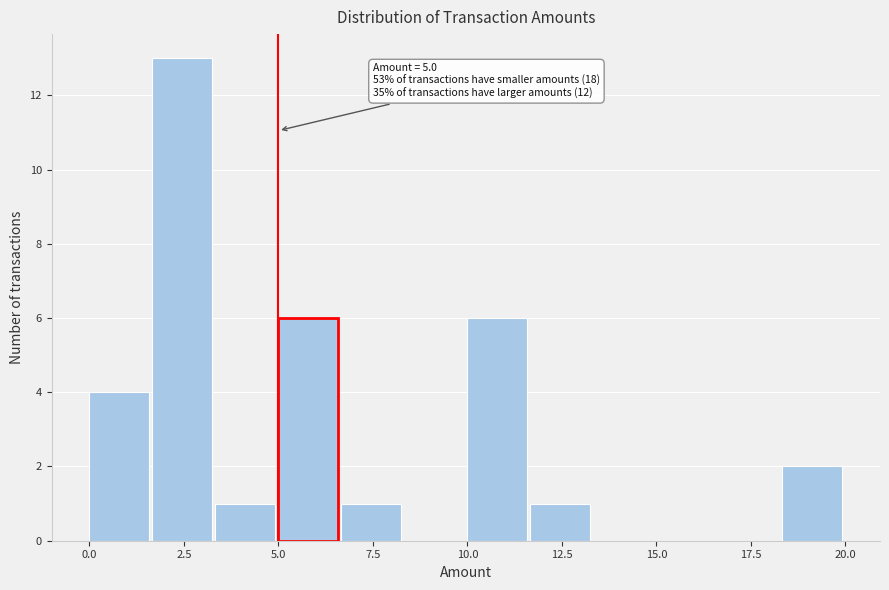

Around what value on the x-axis is the tallest bar? Give the approximate position of its centre, as read against the axis.

2.5